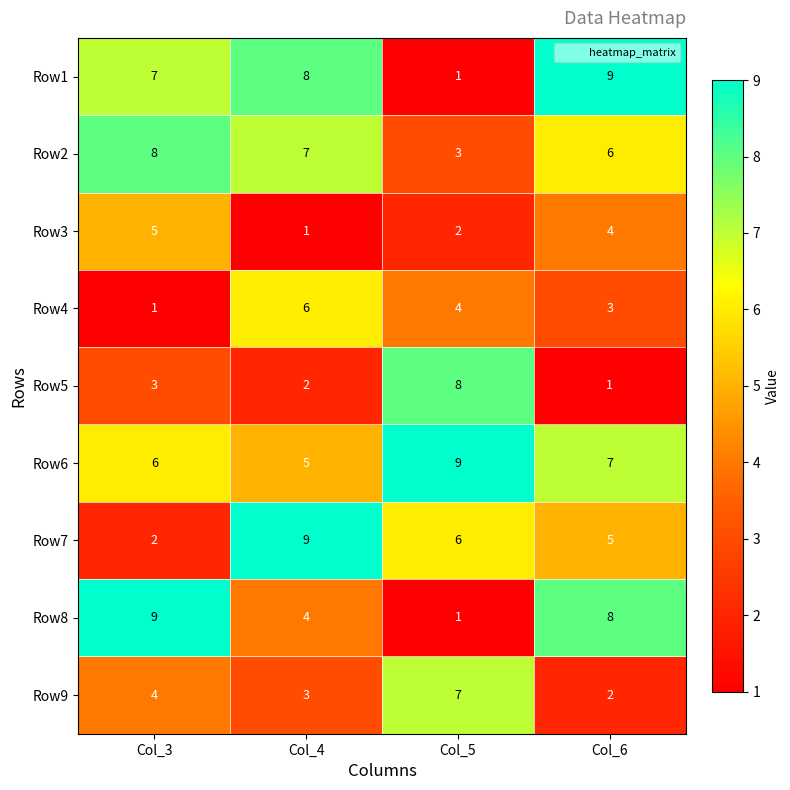

How many categories are shown in the chart?

4